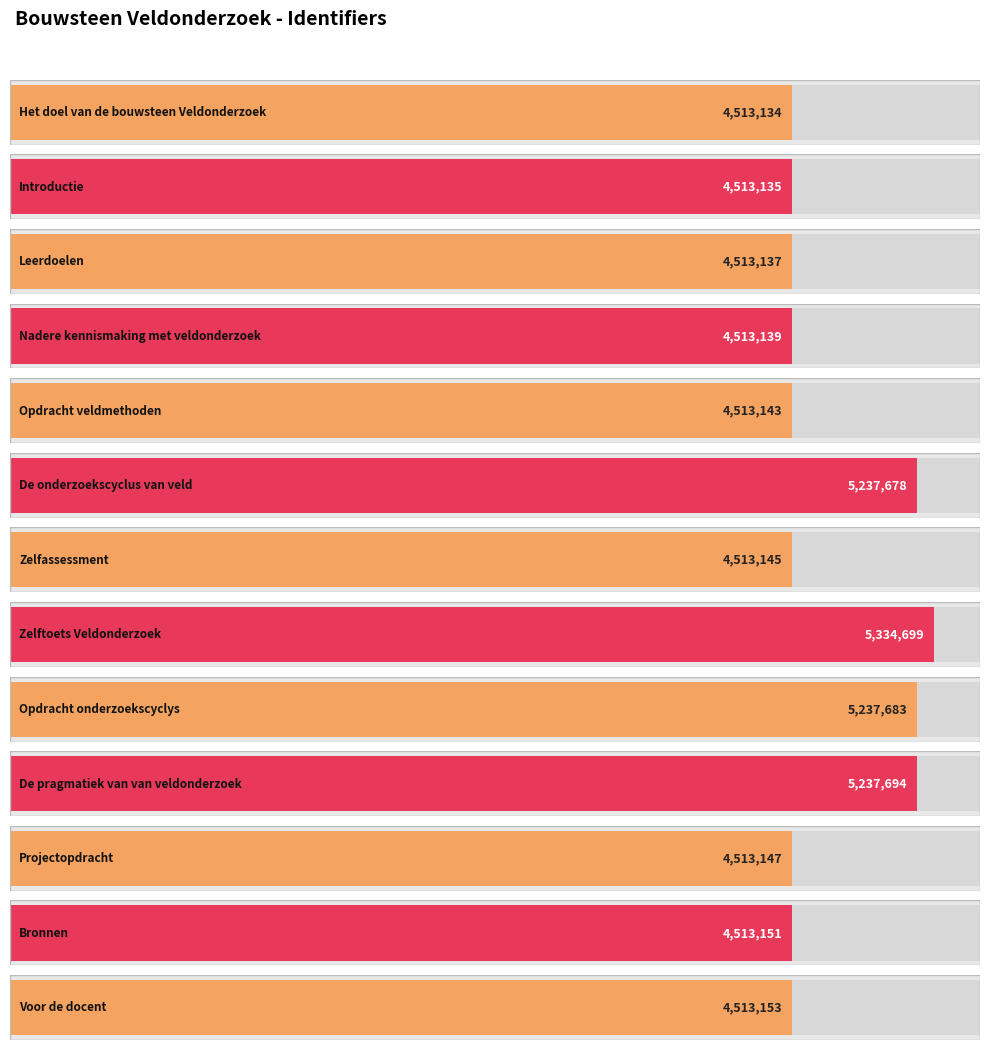

At which category does the chart reach its minimum across all series?

Het doel van de bouwsteen Veldonderzoek